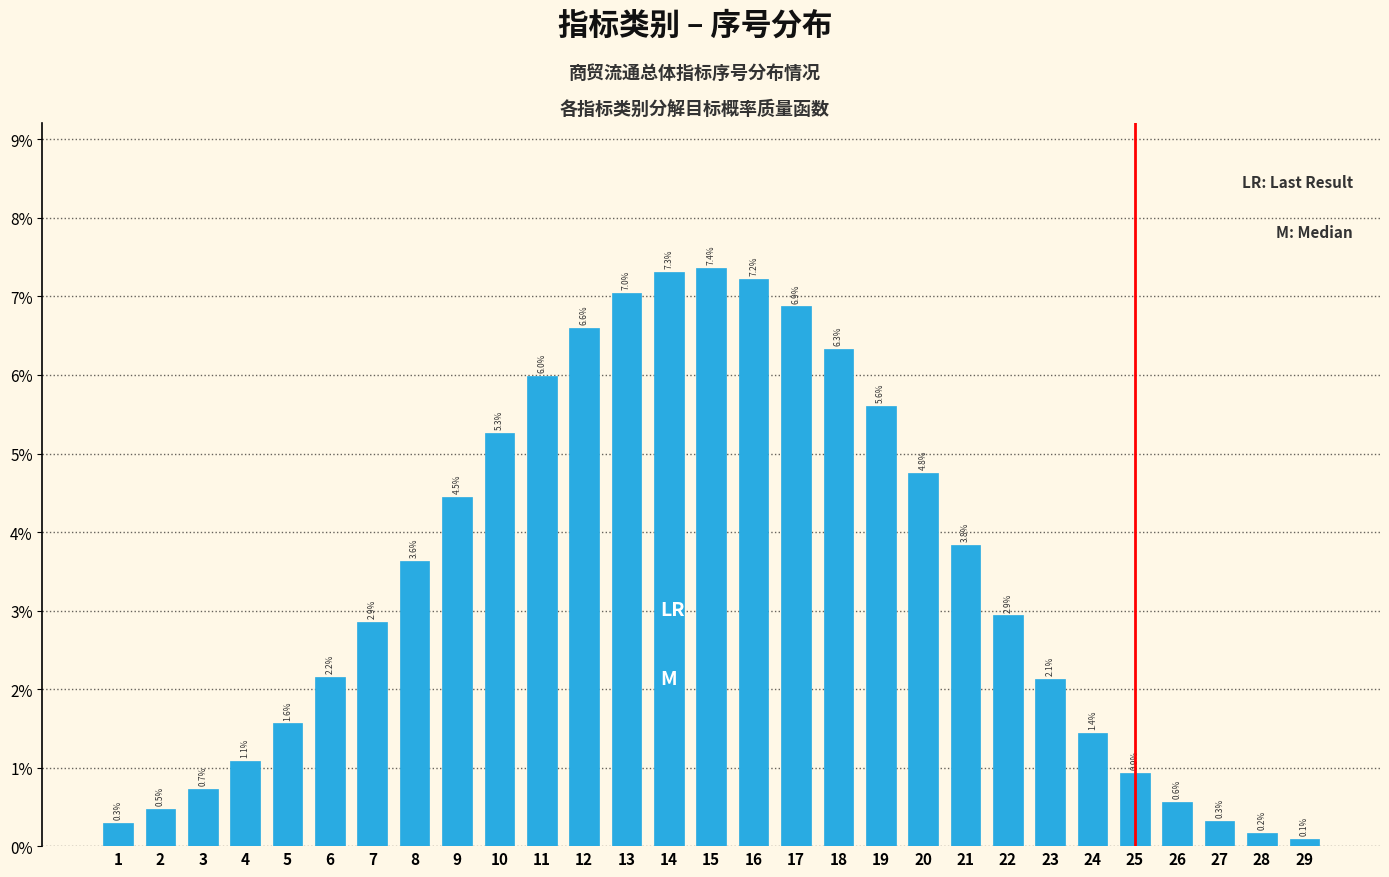

Reading right to left, transcribe all the data shown in this chart.

29=0.1	28=0.2	27=0.3	26=0.6	25=0.9	24=1.4	23=2.1	22=2.9	21=3.8	20=4.8	19=5.6	18=6.3	17=6.9	16=7.2	15=7.4	14=7.3	13=7.0	12=6.6	11=6.0	10=5.3	9=4.5	8=3.6	7=2.9	6=2.2	5=1.6	4=1.1	3=0.7	2=0.5	1=0.3